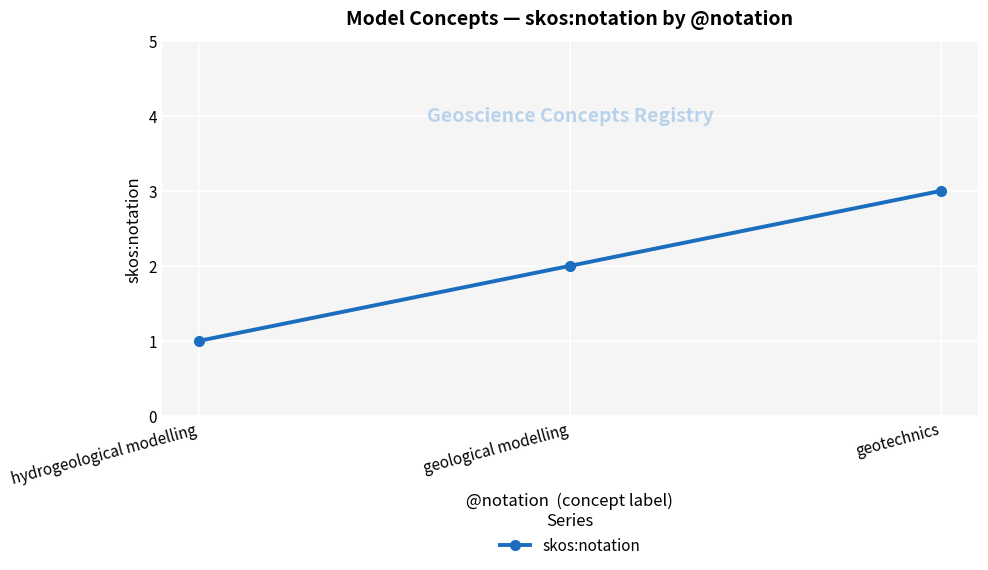

Which category has the highest value across all series?

geotechnics